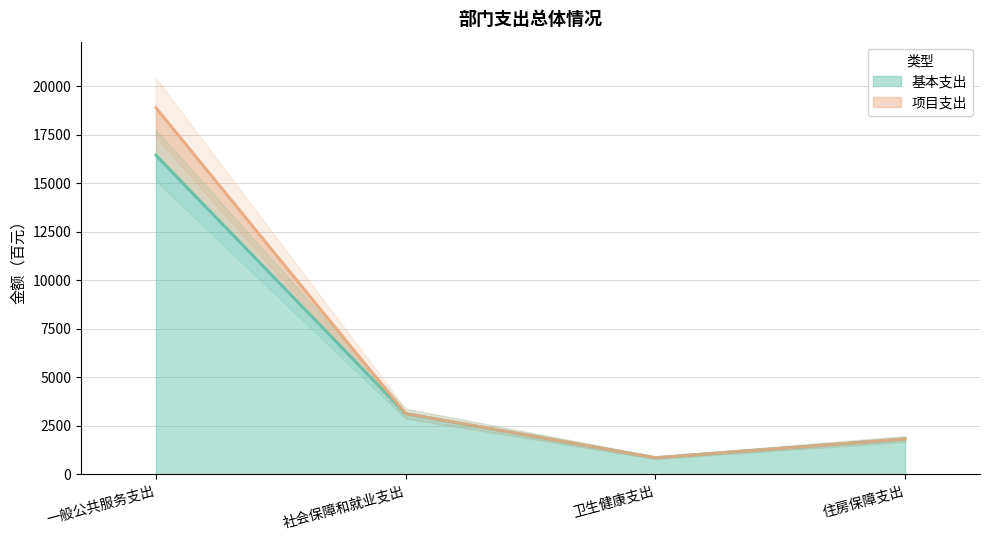

How many lines are shown in the chart?

2